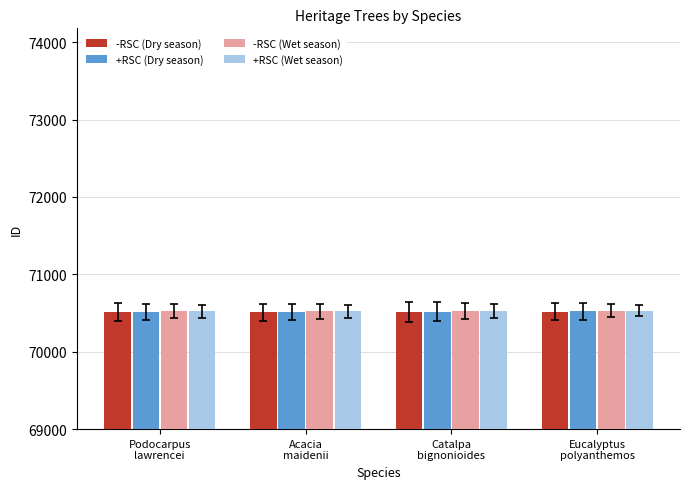

What is the total value across all series at Catalpa
bignonioides?

282088